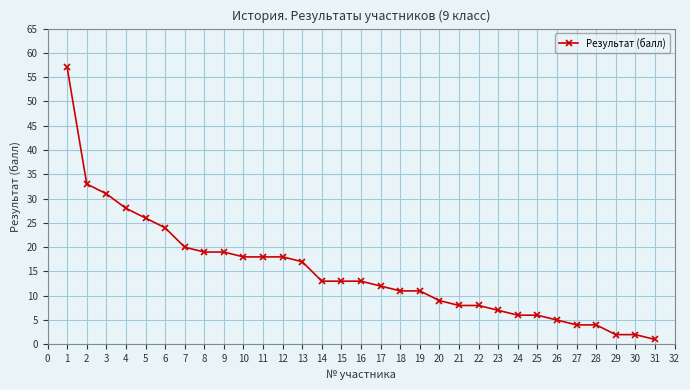

Count the number of categories in the chart.

31